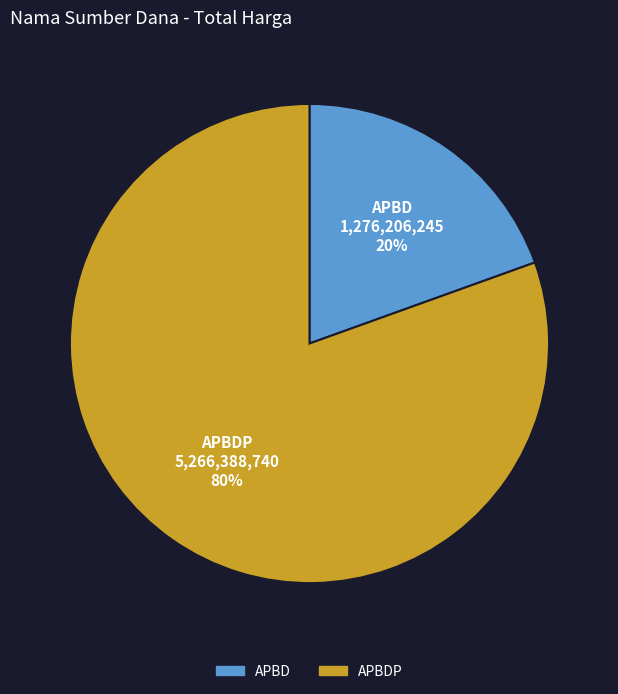

Does any single category account for the majority?

Yes